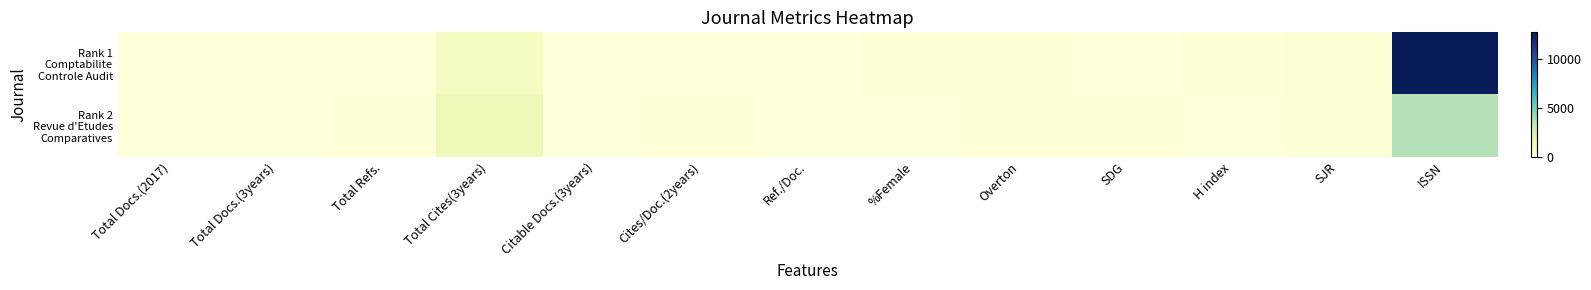

Which series changed the most between Citable Docs.(3years) and H index?

Rank 1 Comptabilite Controle Audit